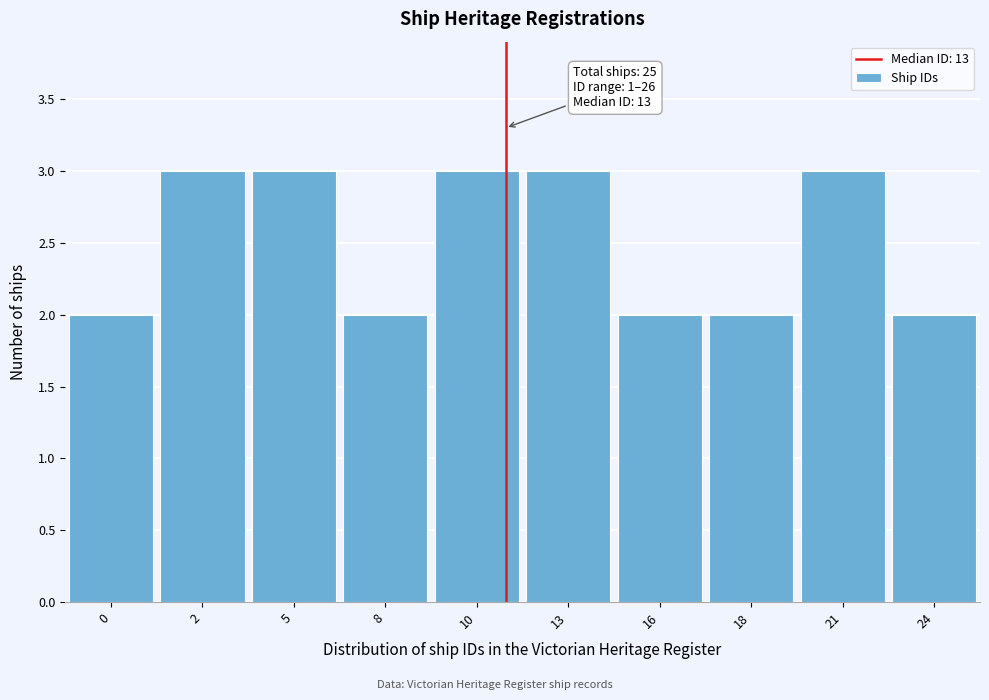

Reading left to right, transcribe all the data shown in this chart.

0=2	2=3	5=3	8=2	10=3	13=3	16=2	18=2	21=3	24=2